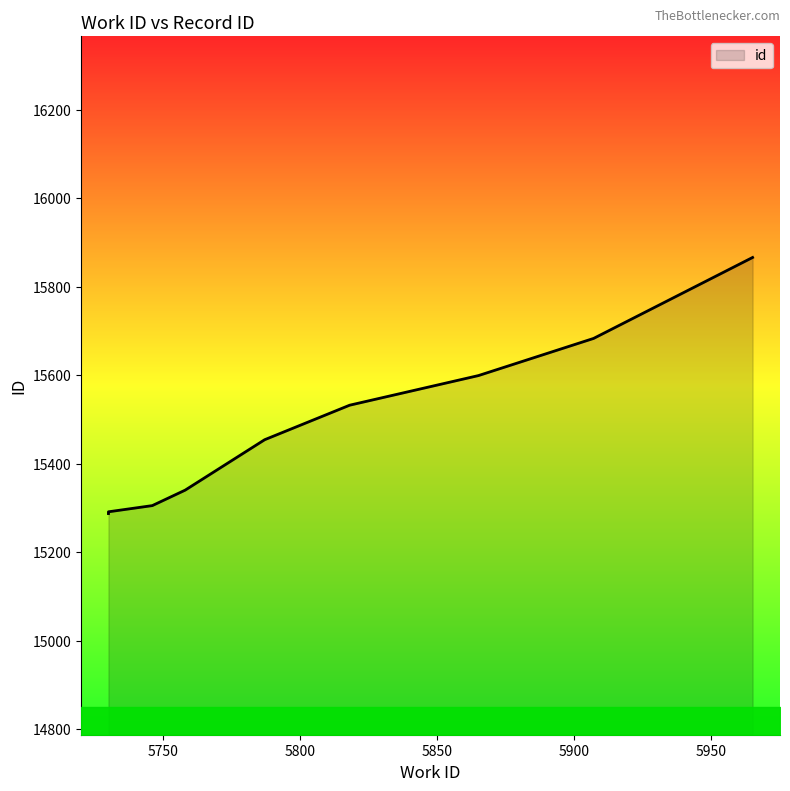

Reading right to left, list all the values displayed in this chart.

5965=15866	5907=15683	5865=15599	5818=15532	5787=15454	5758=15340	5746=15305	5730=15291	5730=15289	5730=15287